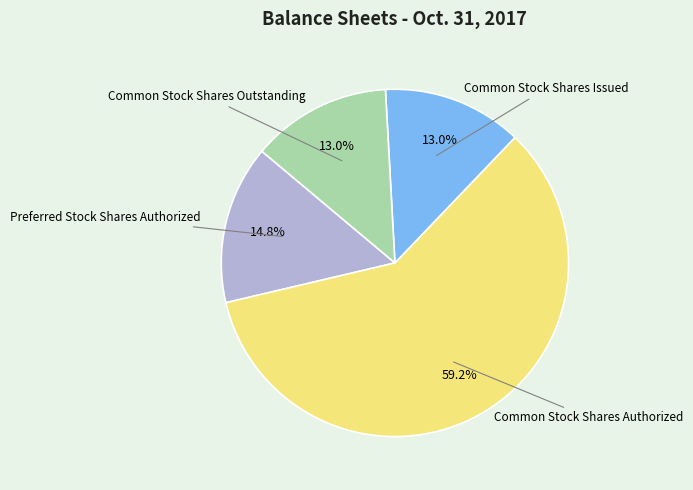

Is there a majority slice in this chart?

Yes